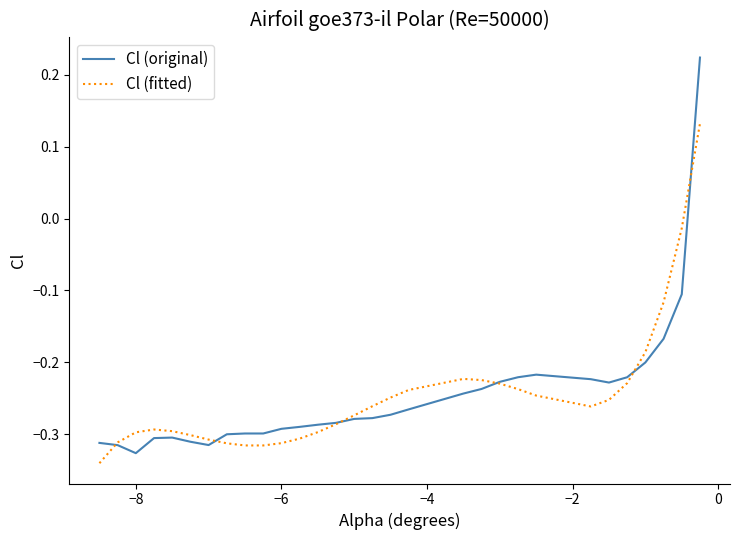

Which series has the widest spread of values?

Cl (original)